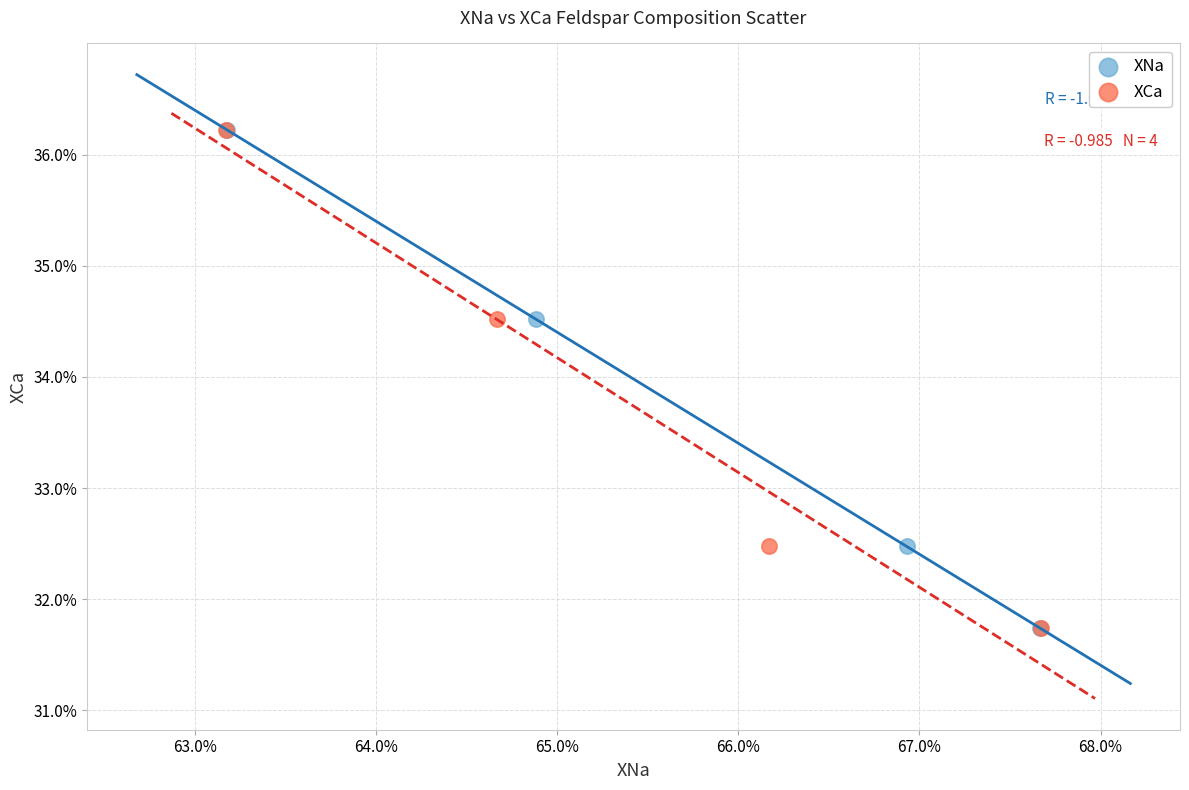

What are all the series names shown in the legend?

XNa, XCa